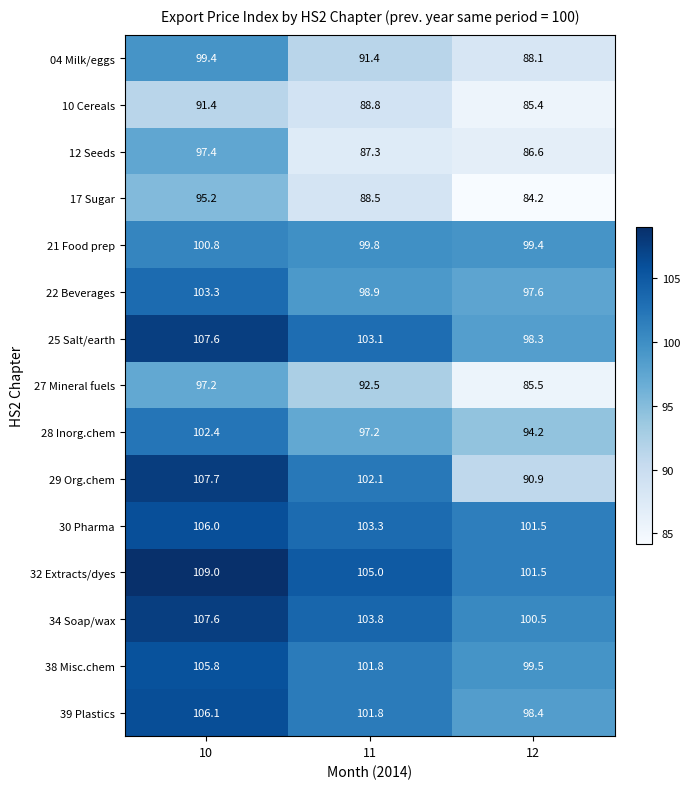

List the labels in order of 27 Mineral fuels value, smallest first.

12, 11, 10